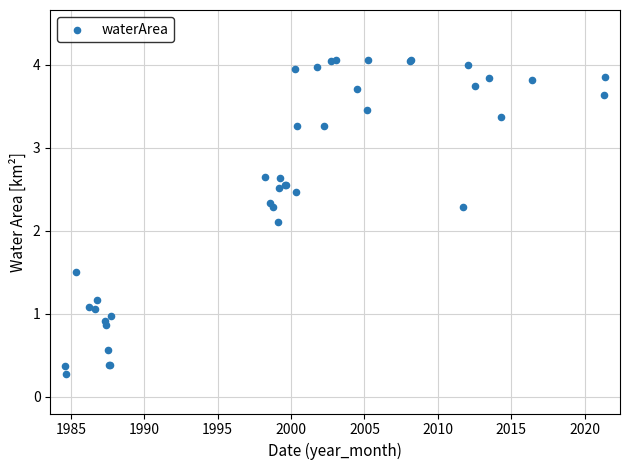

What Y value in the scatter plot is closest to 2?

2.1